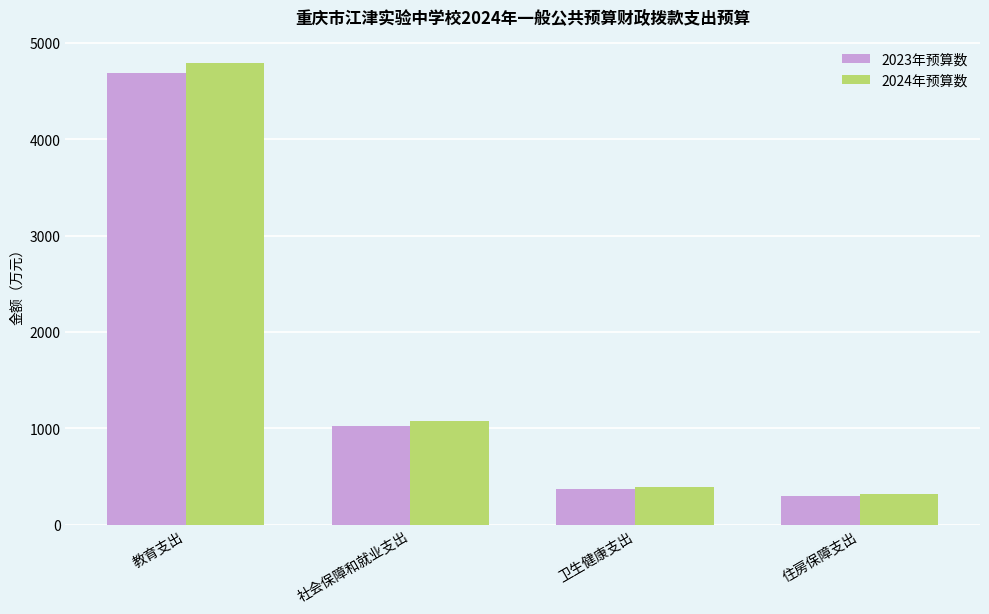

Where does the 2023年预算数 series first go above 1027?

教育支出